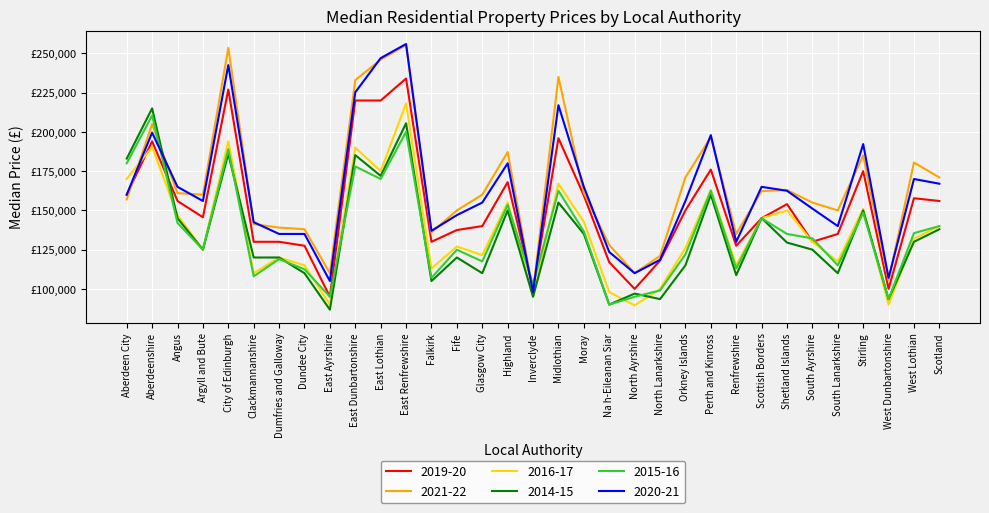

List the series in order of their peak value, lowest first.

2015-16, 2014-15, 2016-17, 2019-20, 2021-22, 2020-21